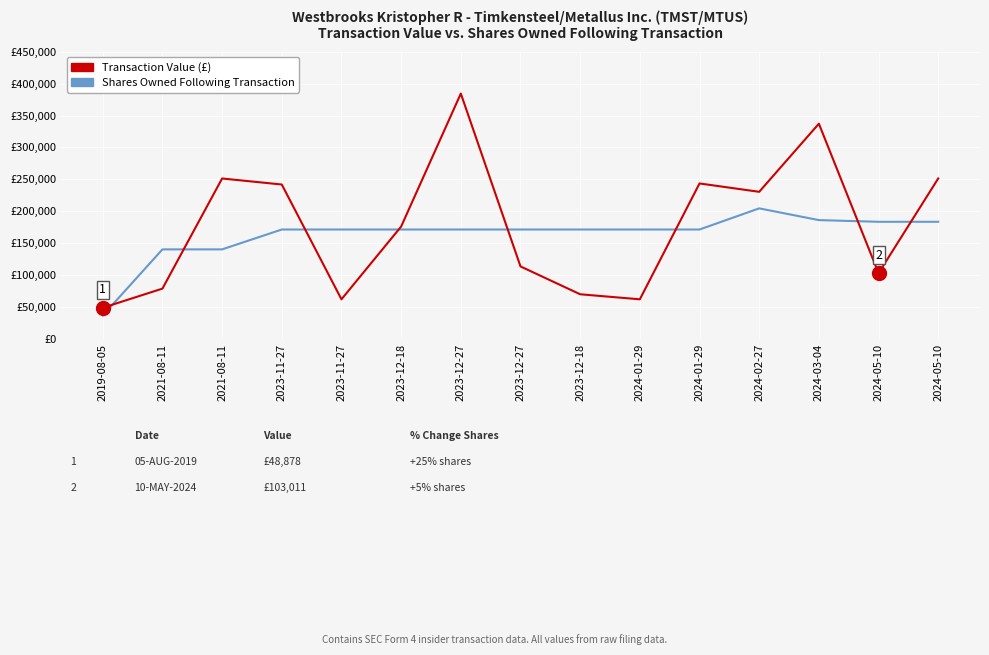

Does the chart have visible grid lines?

Yes